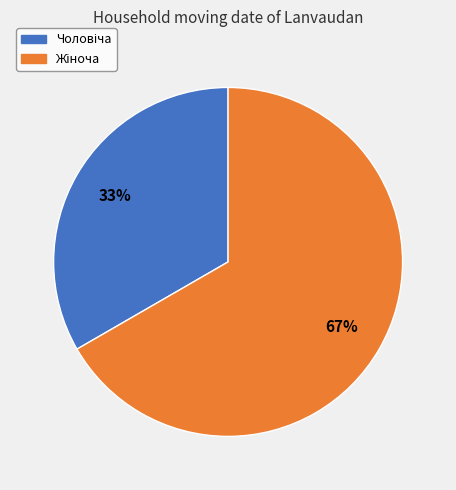

To the nearest percent, what is the average slice percentage?

50%